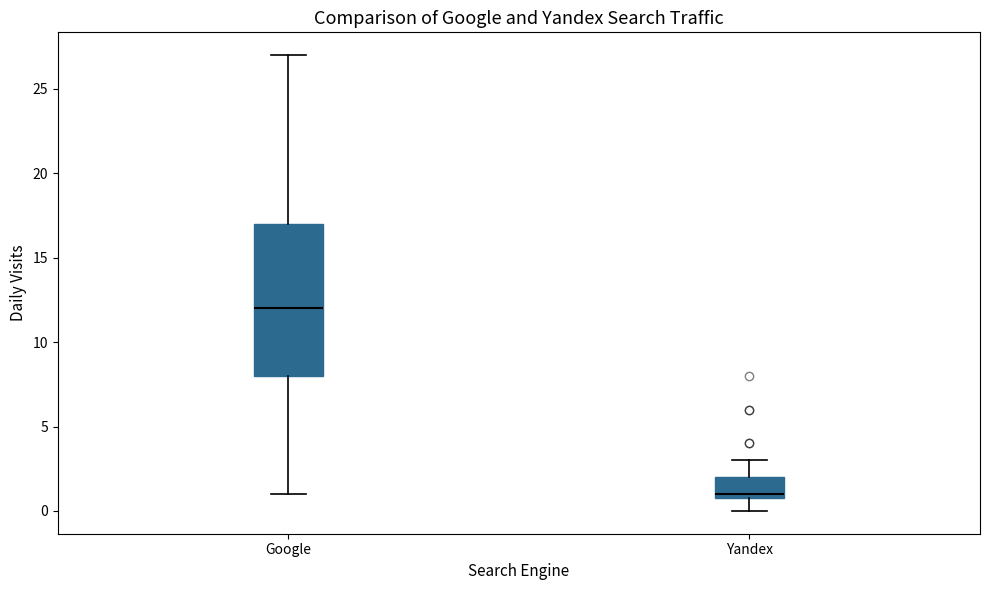

Reading left to right, transcribe this box plot: for each box, give where its median line is, the range the box spans, and where its two whiskers end, as read against the y-axis. The values are not printed on the chart, so give them approximately, as read against the axis.

Google: median 12, box 8 to 17, whiskers 1 to 27
Yandex: median 1 (just above the box's lower edge), box 1 to 2, whiskers 0 to 3